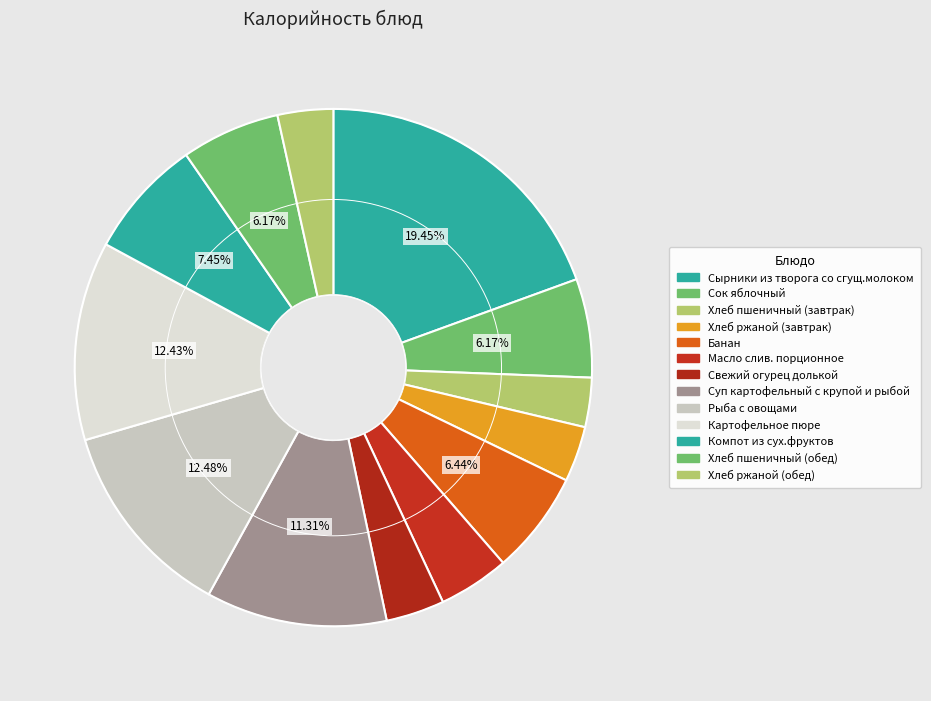

To the nearest percent, what is the combined percentage of Свежий огурец долькой and Рыба с овощами?

16%